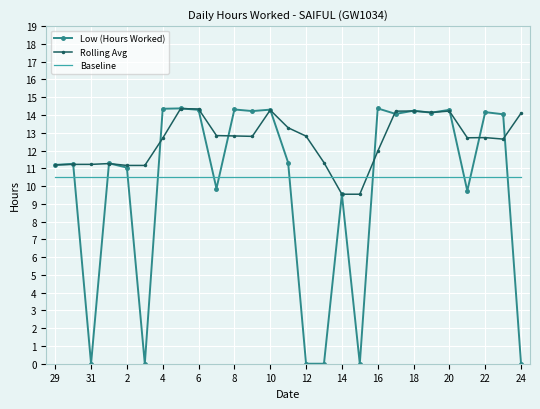

True or false: Baseline and Rolling Avg intersect in this chart.

True